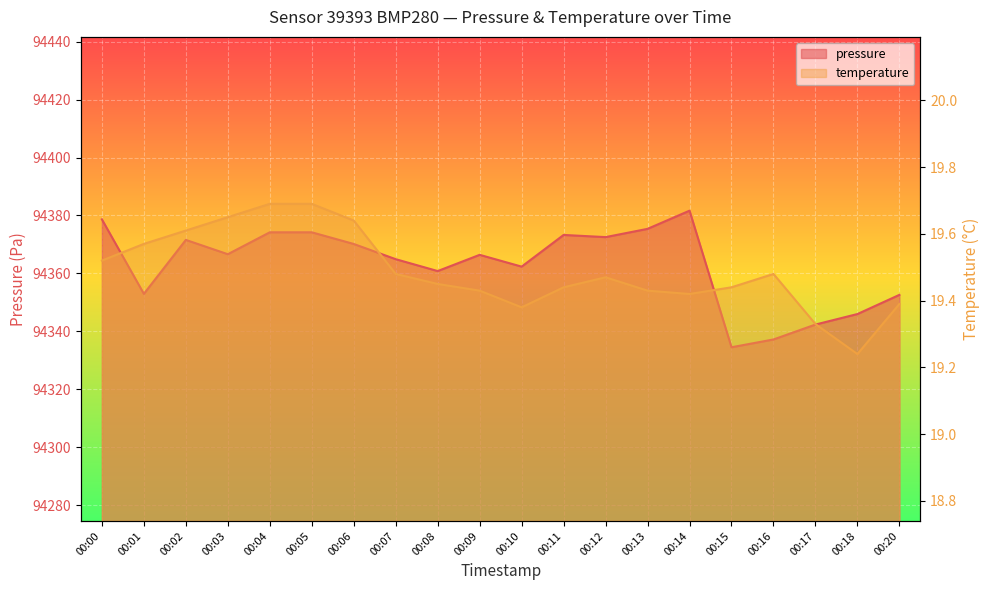

True or false: temperature and pressure intersect in this chart.

False